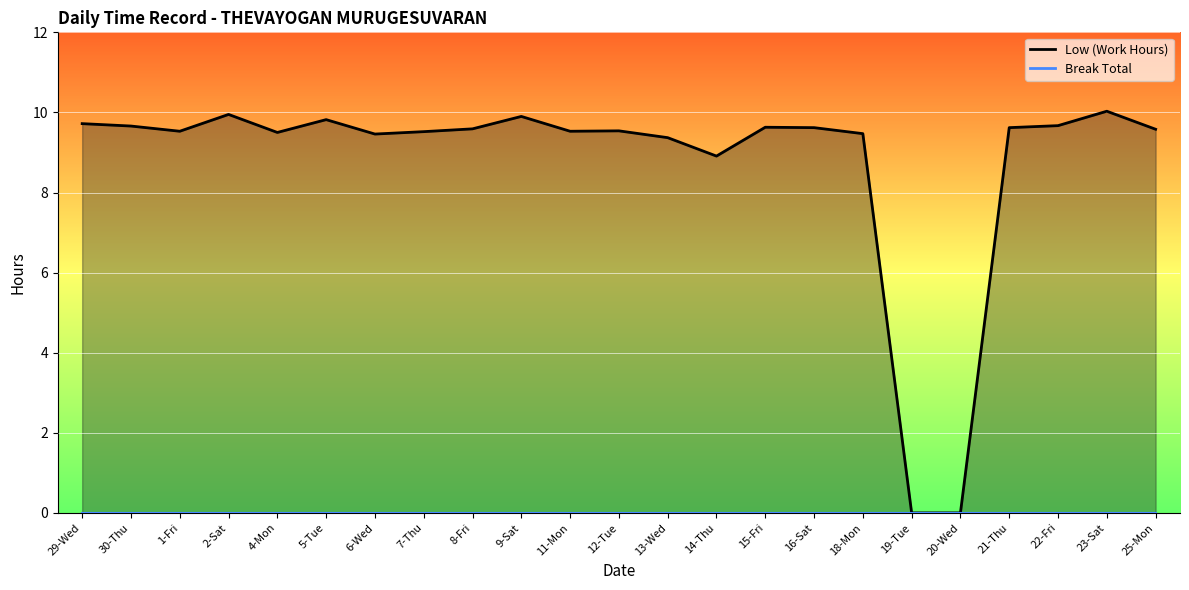

List the labels in order of value, largest first.

23-Sat, 2-Sat, 9-Sat, 5-Tue, 29-Wed, 22-Fri, 30-Thu, 15-Fri, 16-Sat, 21-Thu, 8-Fri, 25-Mon, 12-Tue, 1-Fri, 11-Mon, 7-Thu, 4-Mon, 18-Mon, 6-Wed, 13-Wed, 14-Thu, 19-Tue, 20-Wed